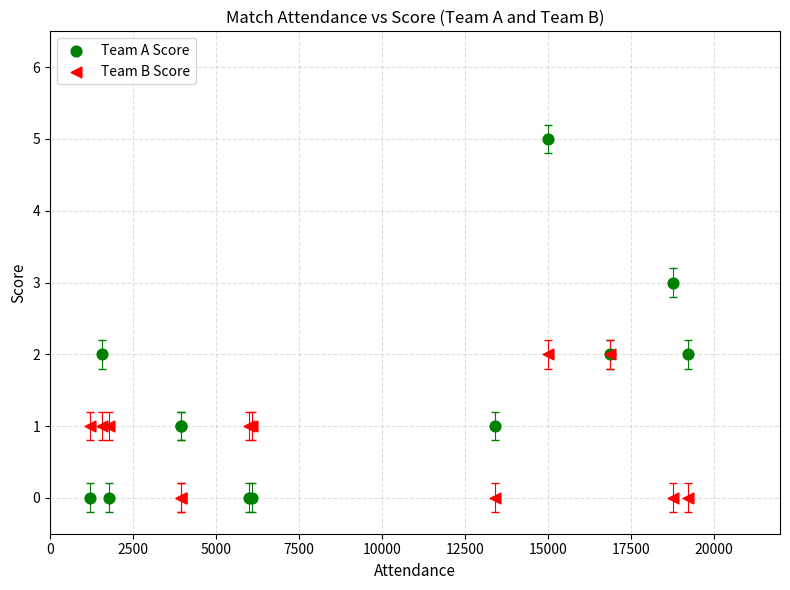

What are all the series names shown in the legend?

Team A Score, Team B Score